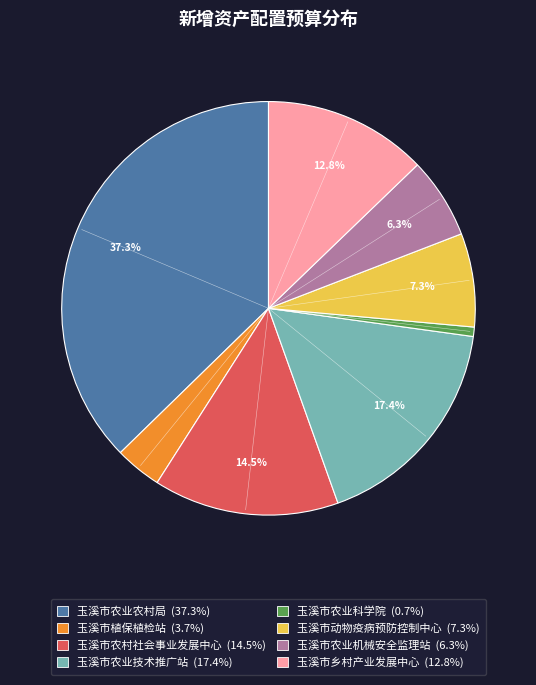

What percentage is the 玉溪市农业农村局 slice, to the nearest percent?

37%